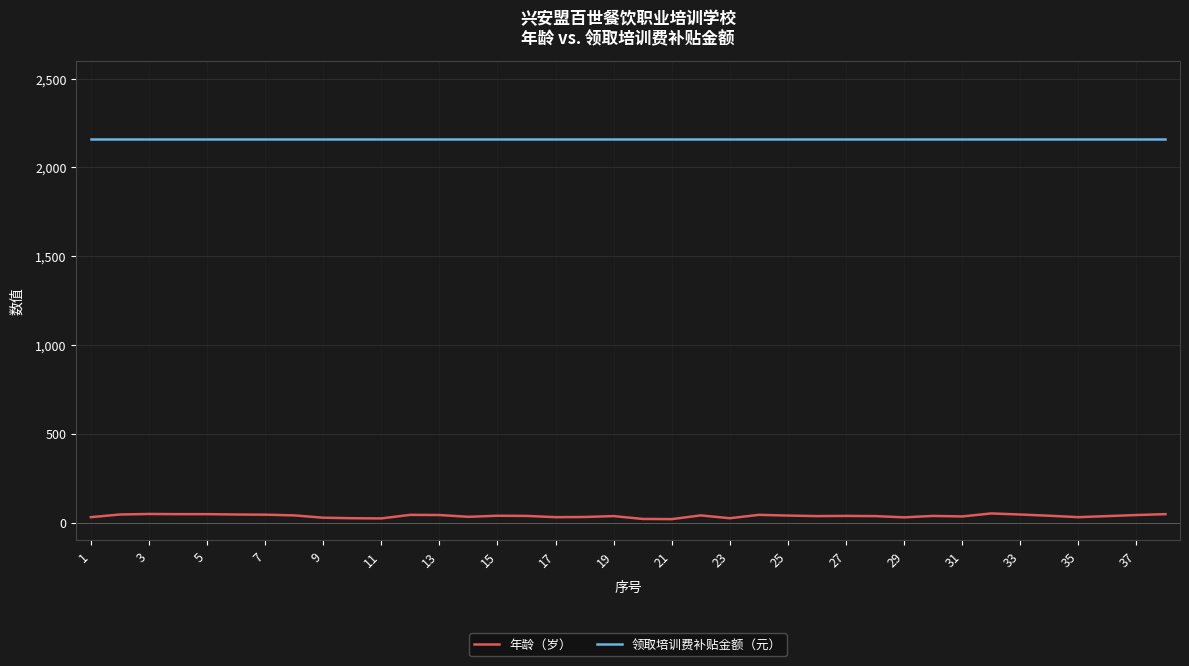

Rank the series by their average value, from highest to lowest.

领取培训费补贴金额（元）, 年龄（岁）